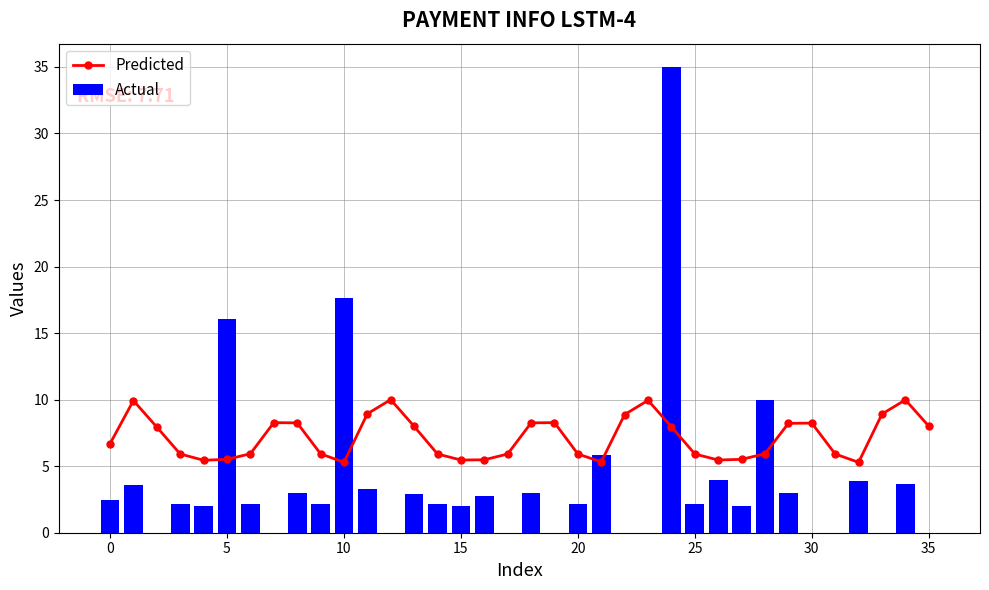

The value of Predicted at 15 is 1.7. True or false?

False